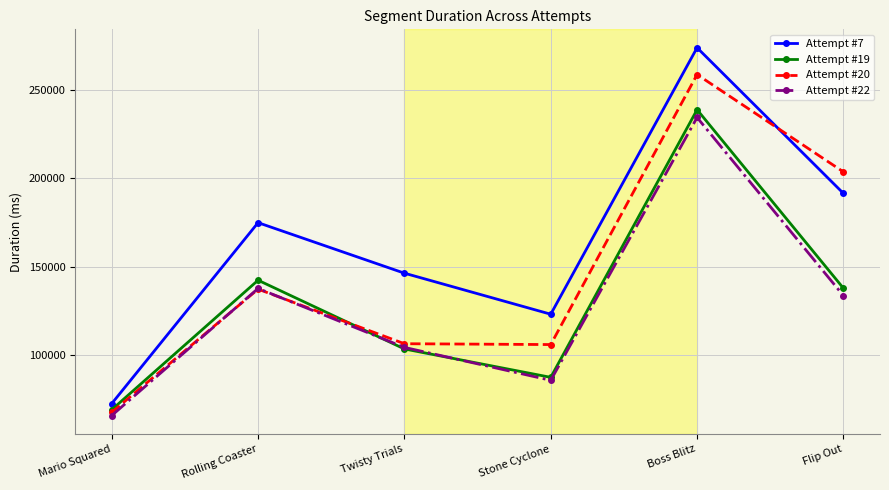

How many intersections are there between Attempt #20 and Attempt #7?

1